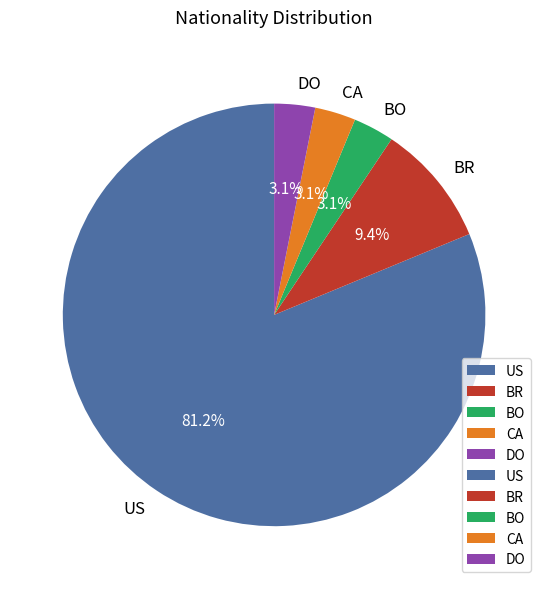

Between BR and BO, which is larger?

BR